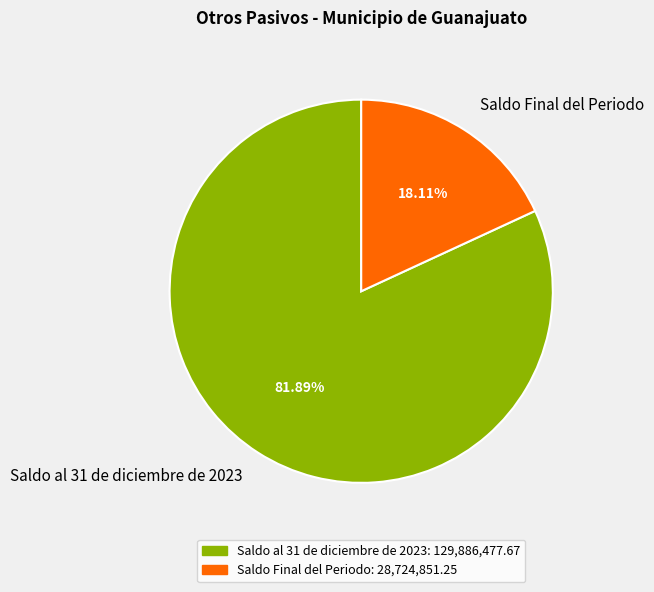

To the nearest percent, what is the difference between the largest and smallest slice percentages?

64%